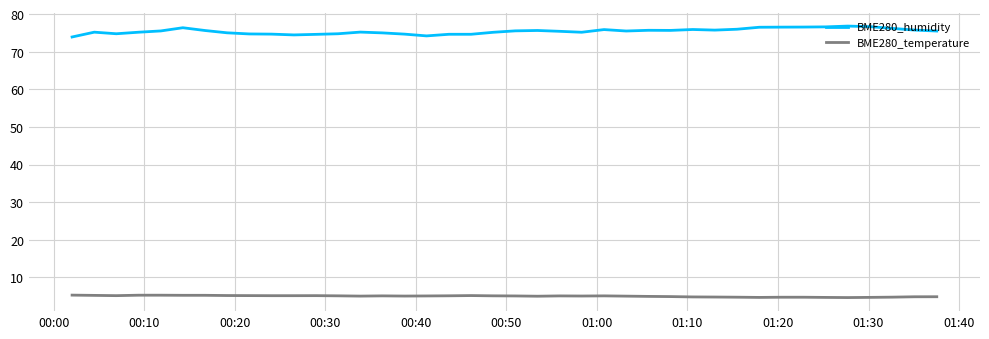

Count the number of data series in this chart.

2